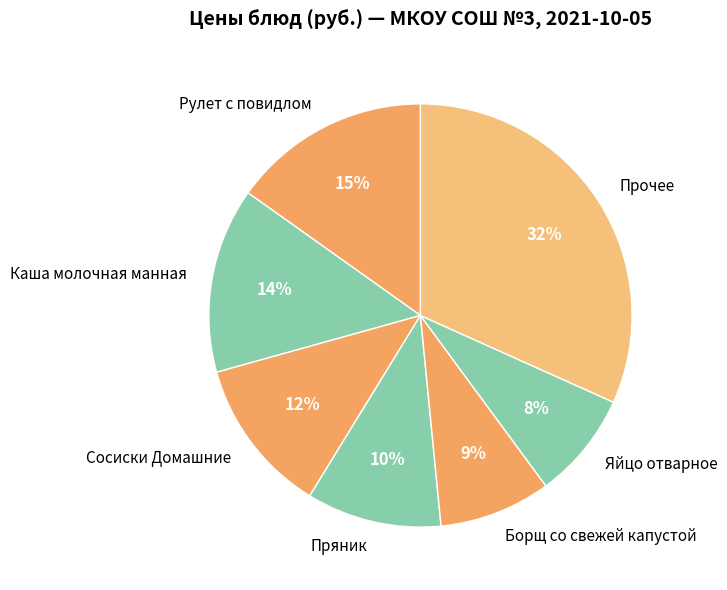

To the nearest percent, what is the combined percentage of Пряник and Каша молочная манная?

24%